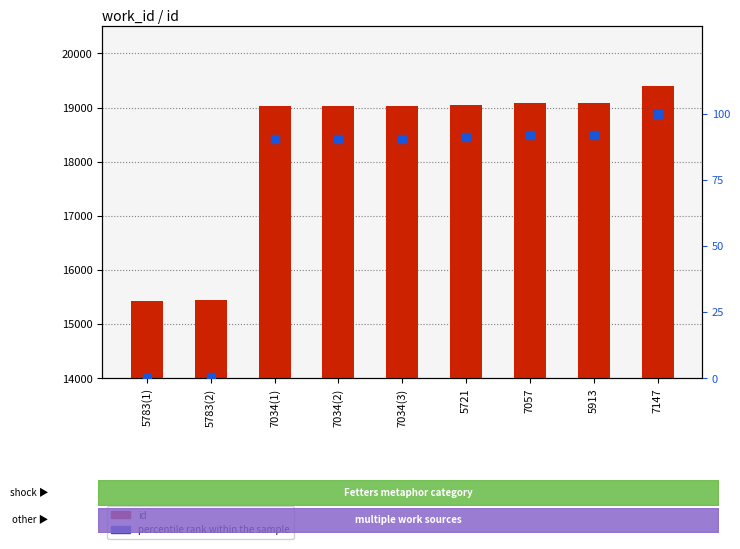

At which category is the sum across all series the highest?

7147